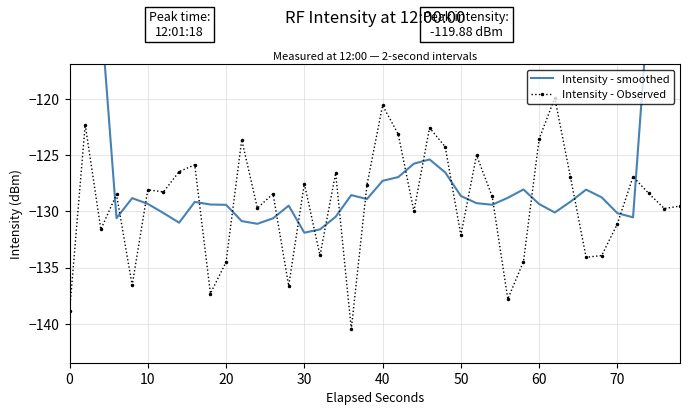

In Intensity - Observed, how many points are higher than both neighbors (excluding endpoints)?

13